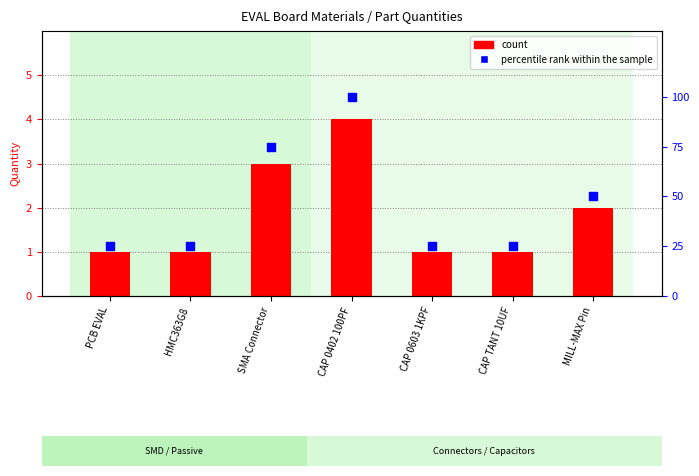

Is the value of percentile rank within the sample at HMC363G8 greater than the value of count at HMC363G8?

Yes